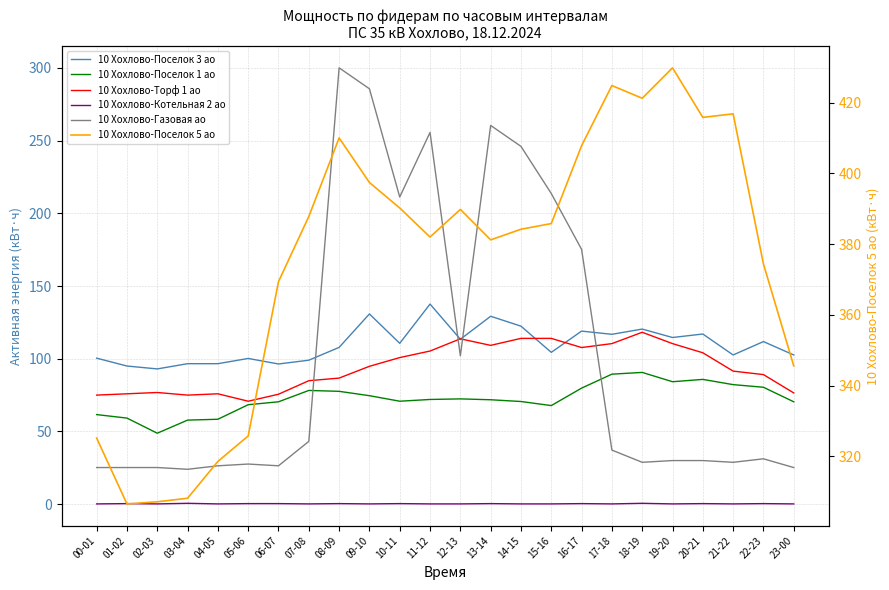

Where does the 10 Хохлово-Торф 1 ао series first go above 94?

09-10